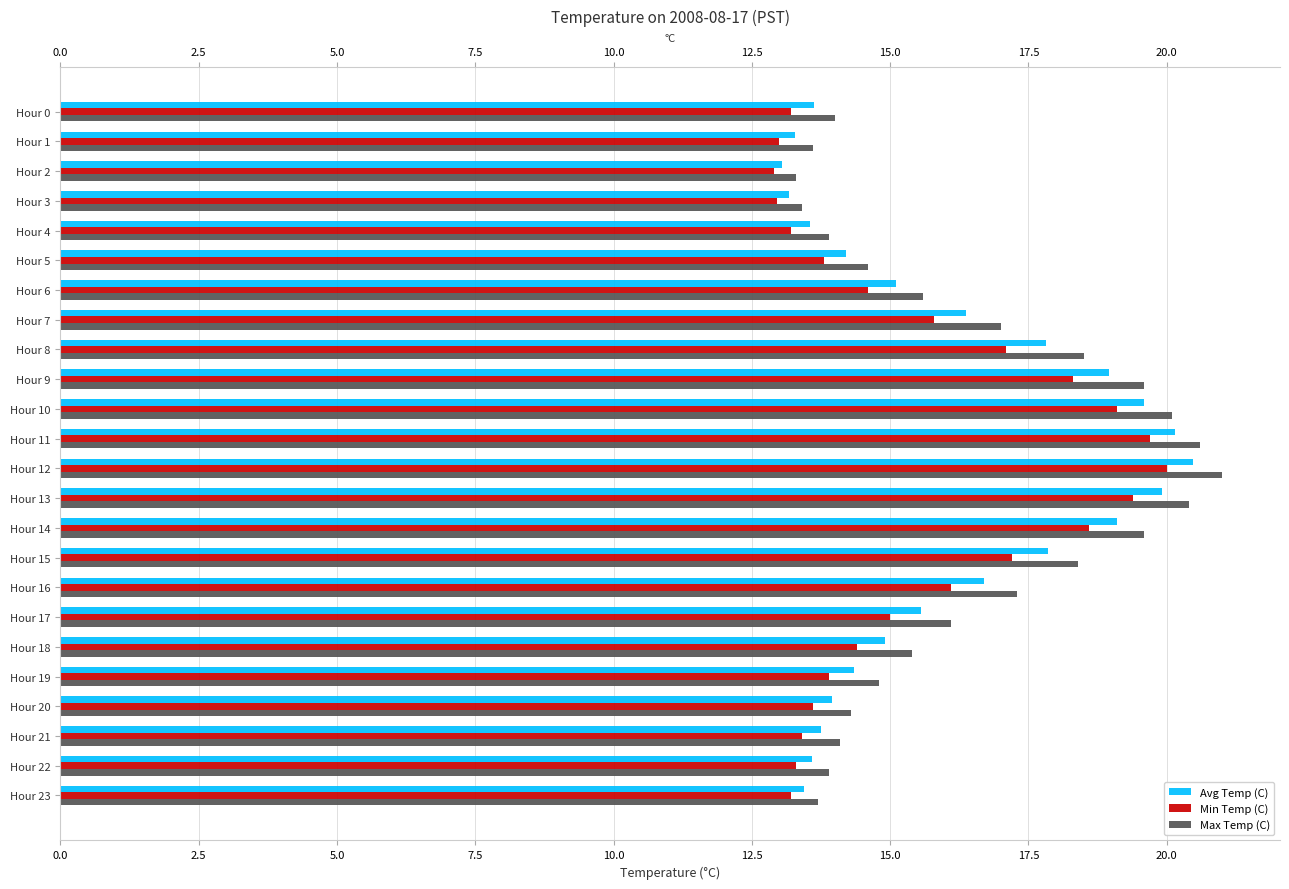

What is the maximum value for Min Temp (C)?

20.0